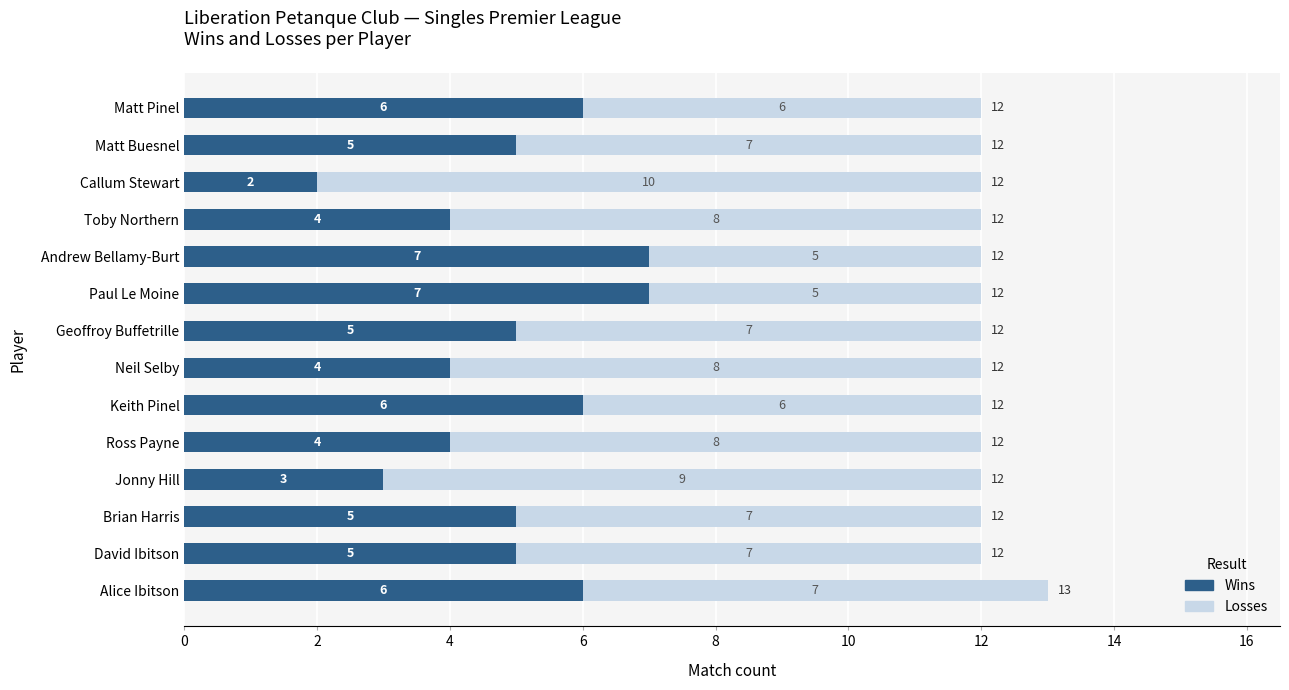

What is the highest value of the Wins series?

7